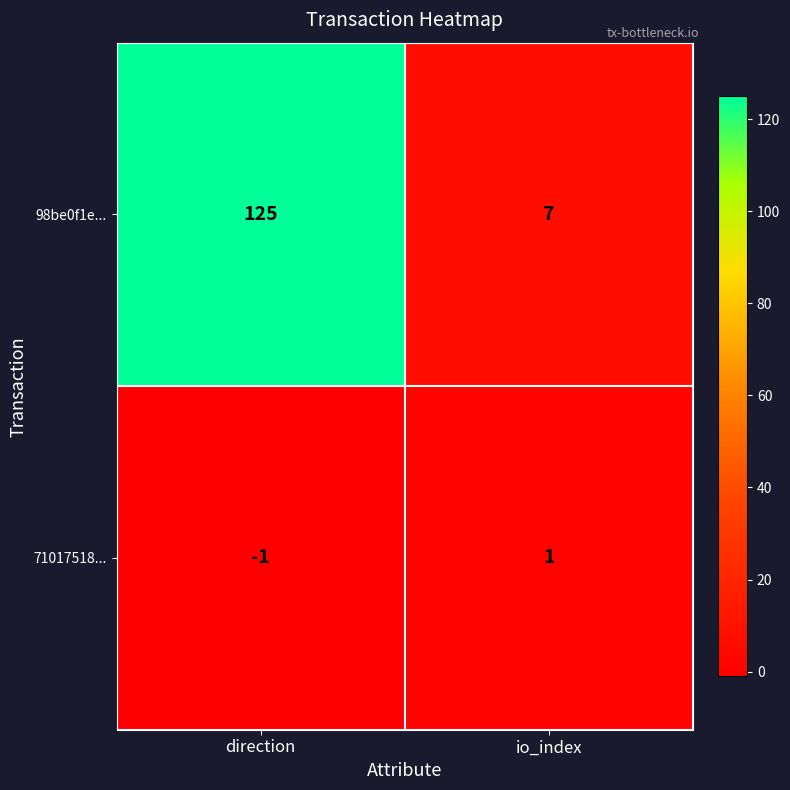

Reading left to right, list all the values displayed in this chart.

98be0f1e...: direction=125	io_index=7
71017518...: direction=-1	io_index=1